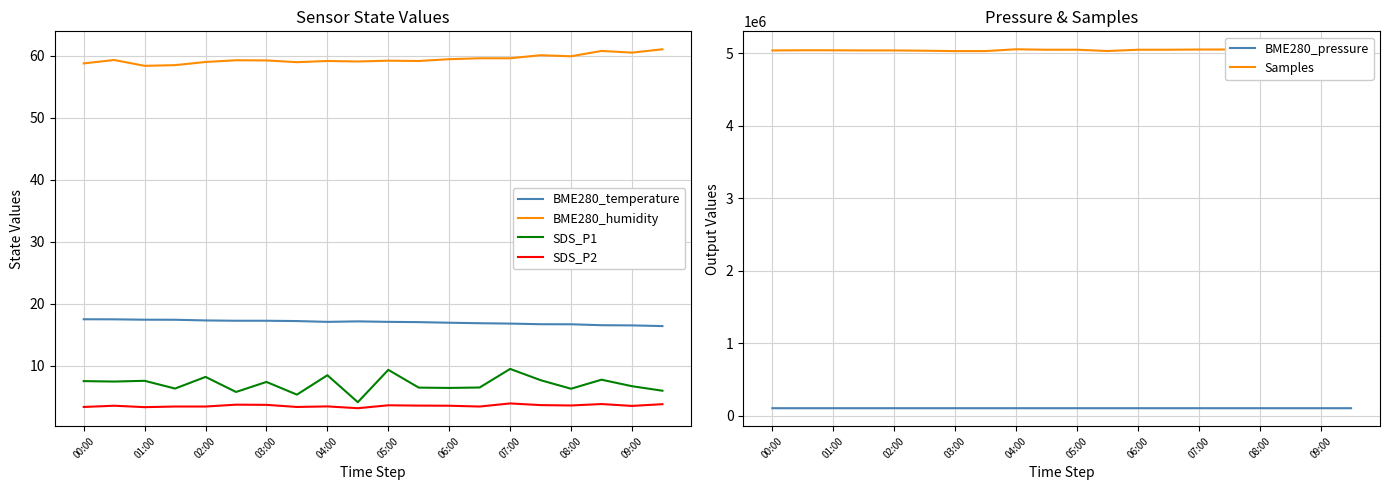

What is the minimum value for Samples?

5032358.0